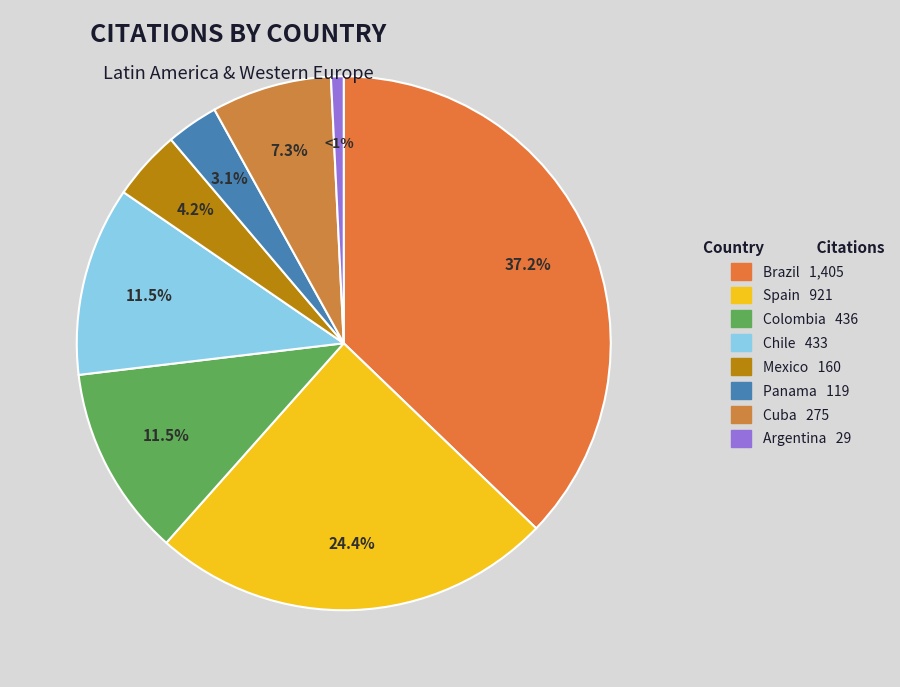

Which has a higher value, Mexico or Argentina?

Mexico